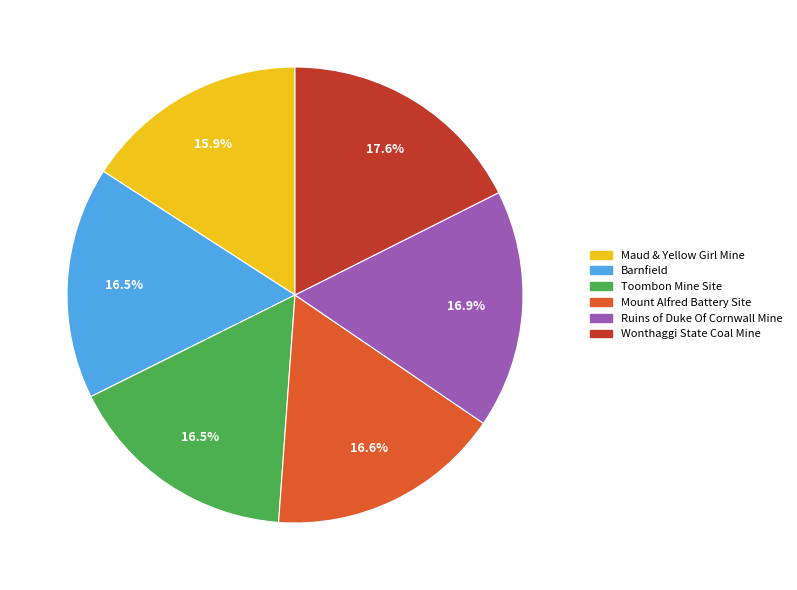

To the nearest percent, what percentage of the pie is Mount Alfred Battery Site?

17%